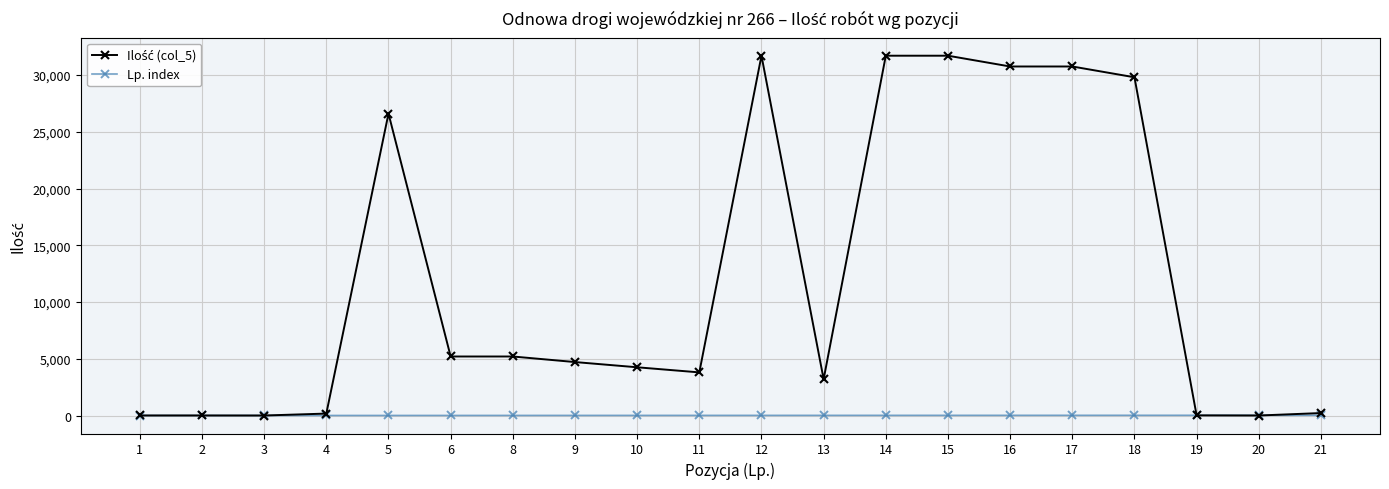

What is the spread (max minus min) of values at 8?

5192.0